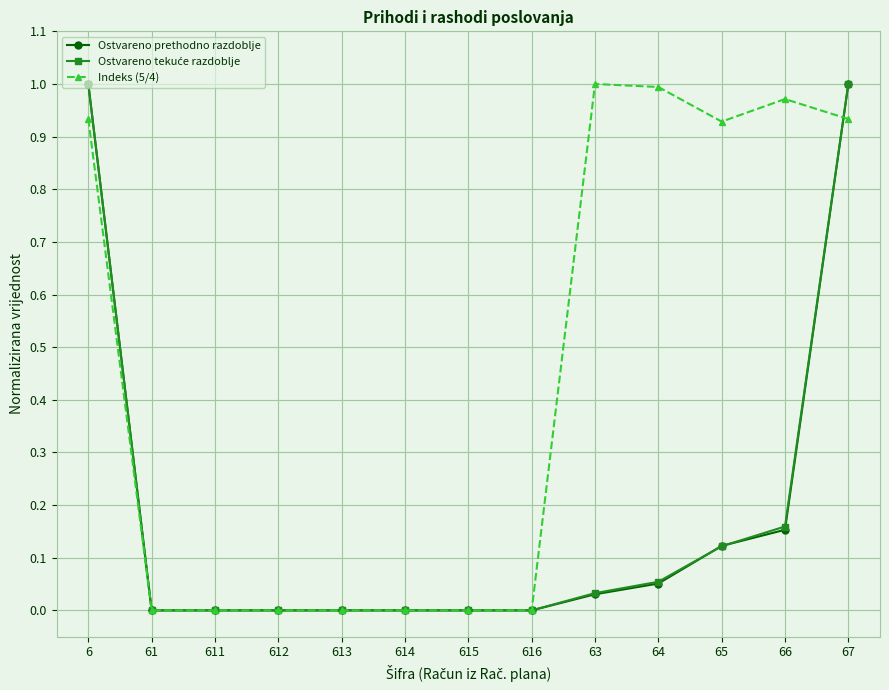

Which series has the largest total across all categories?

Indeks (5/4)